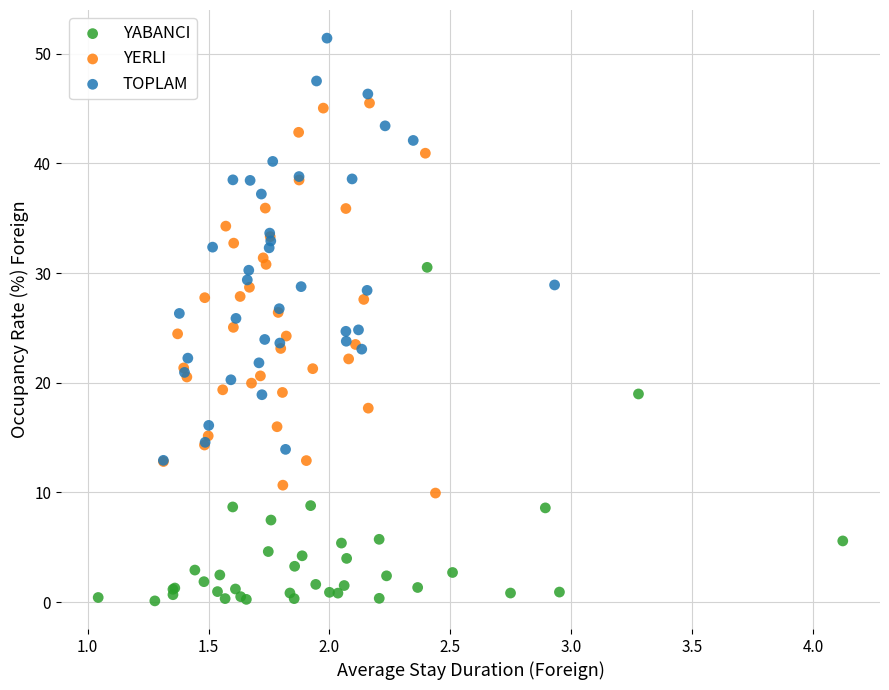

Which series reaches the minimum Y coordinate?

YABANCI